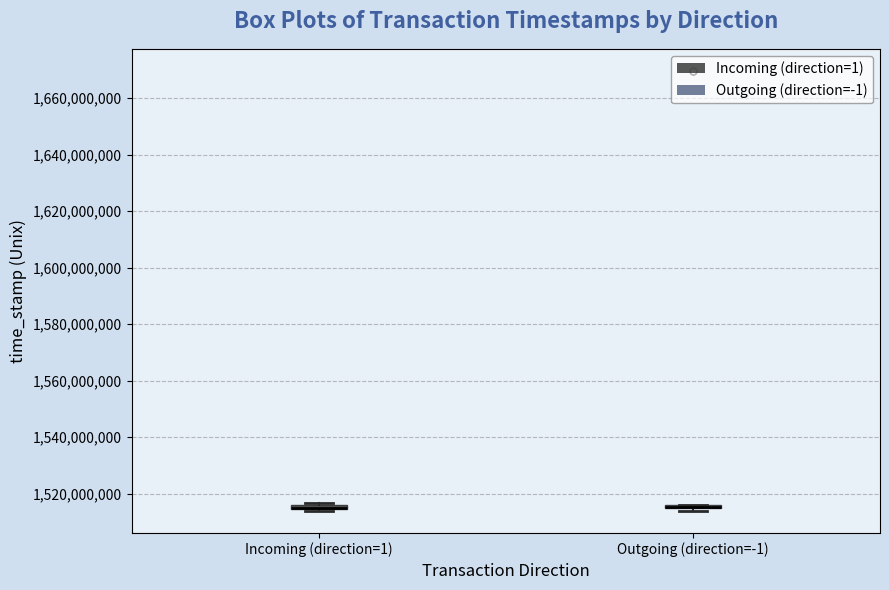

Where is the upper edge of the box for Incoming (direction=1) on the y-axis? The values are not printed on the chart, so give them approximately, as read against the axis.

1516000000